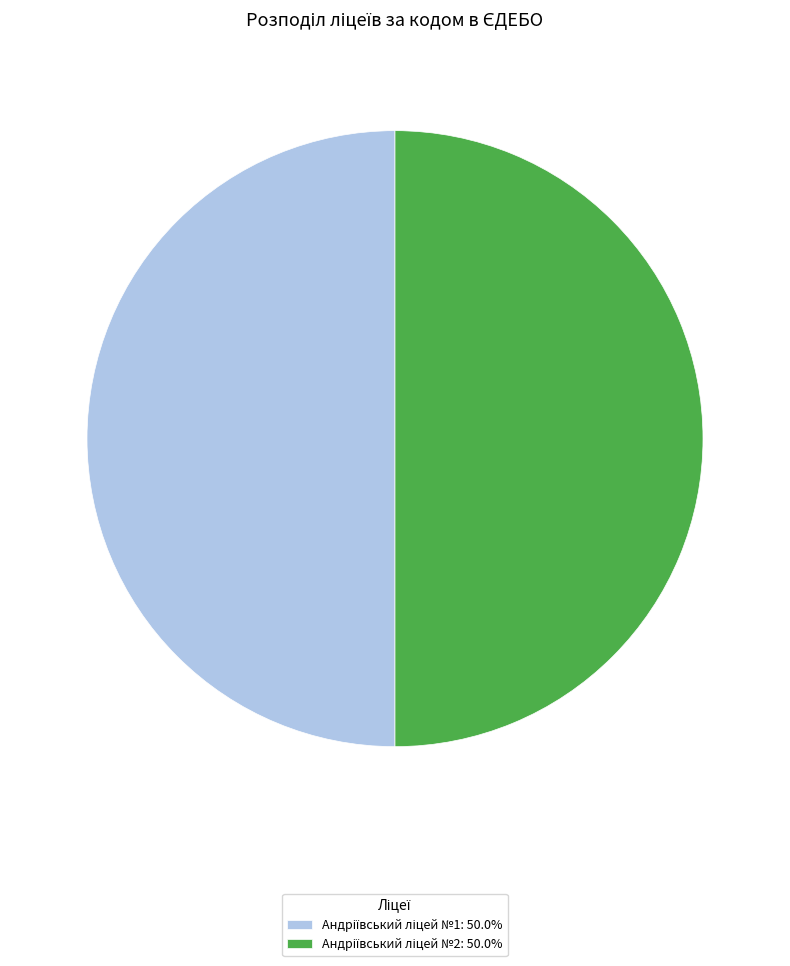

What is the majority slice?

Андріївський ліцей №2